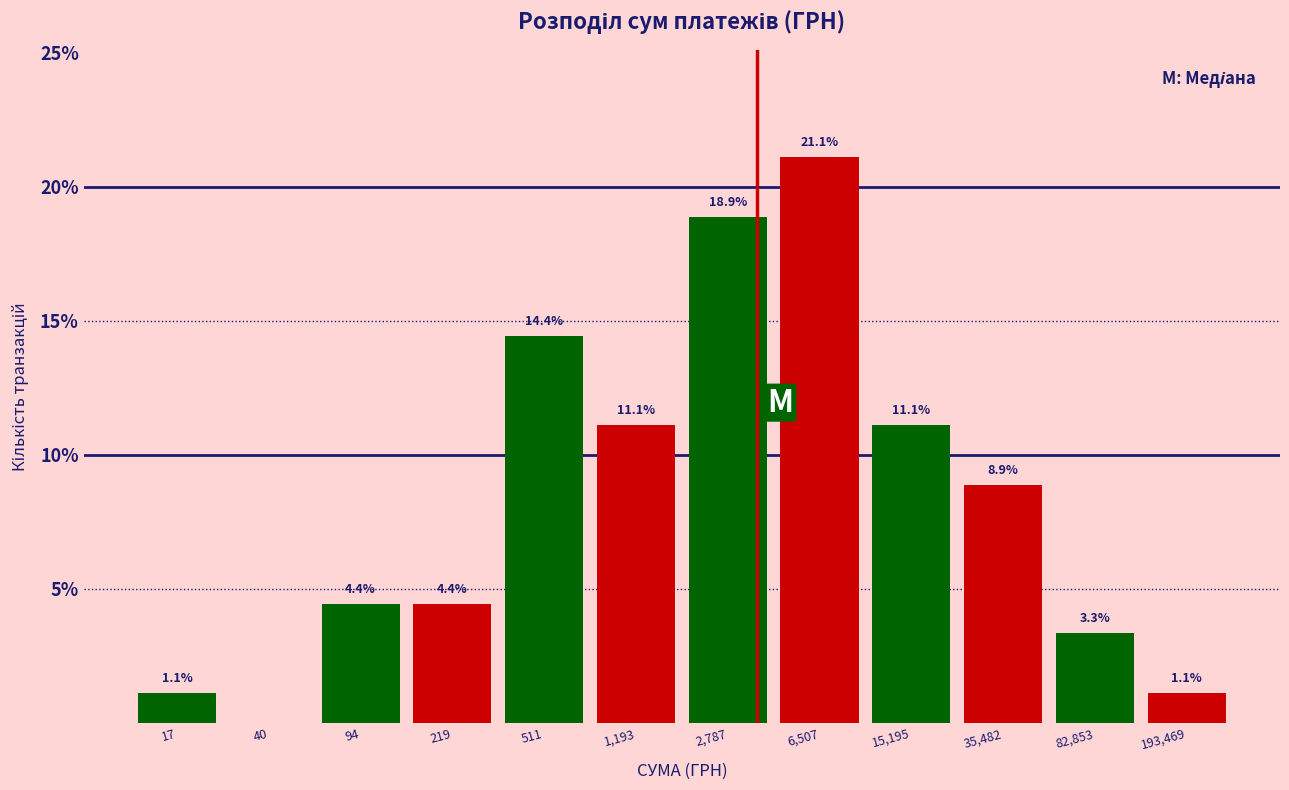

Reading left to right, list all the values displayed in this chart.

17=1.1	40=0.0	94=4.4	219=4.4	511=14.4	1,193=11.1	2,787=18.9	6,507=21.1	15,195=11.1	35,482=8.9	82,853=3.3	193,469=1.1